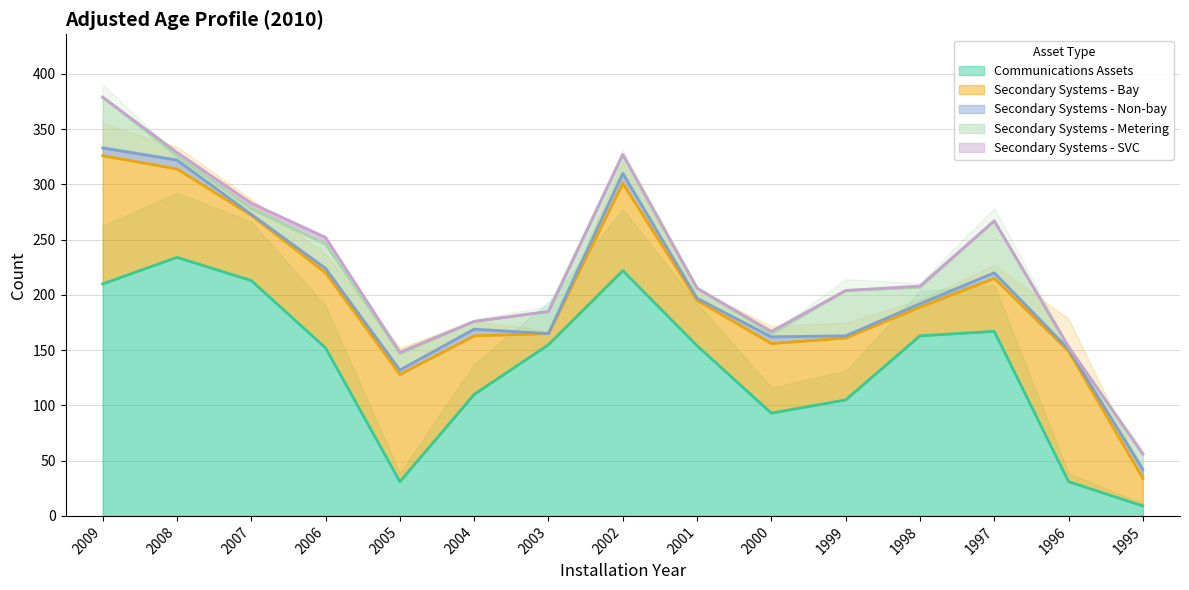

What is the maximum value for Communications Assets?

234